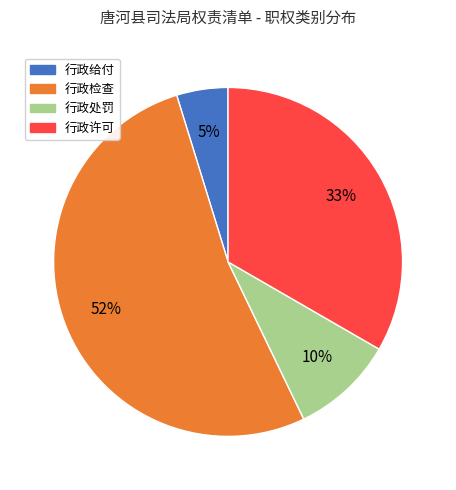

Count the number of slices in the pie.

4